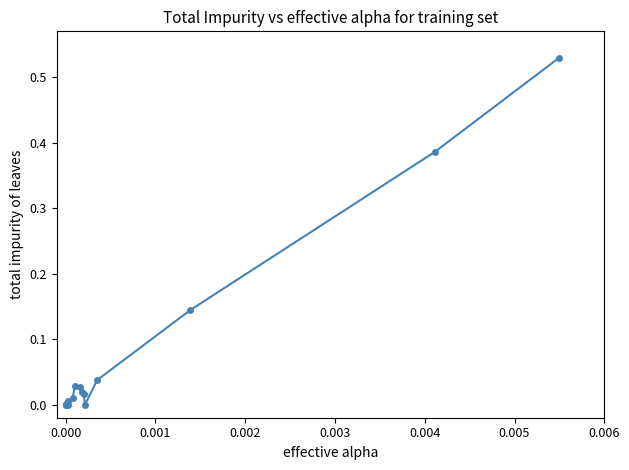

What is the sum of all values?

1.2